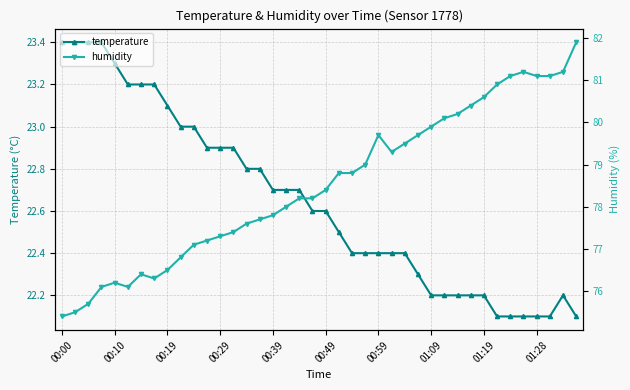

Rank the series by their maximum value, from highest to lowest.

humidity, temperature